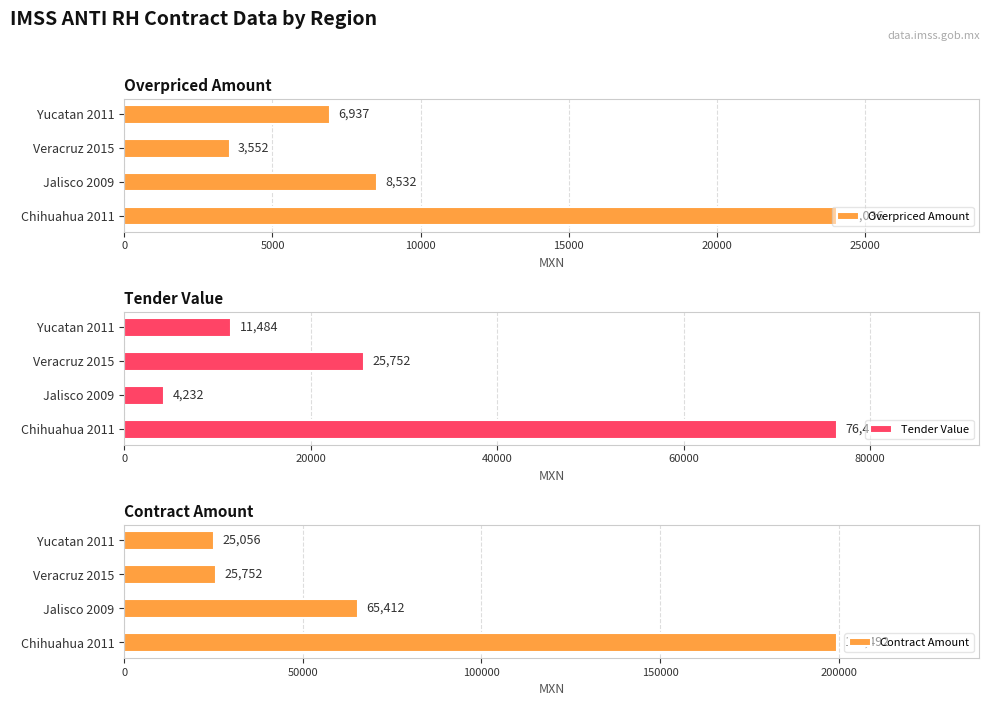

What is the value of the Overpriced Amount bar at the 2nd from the left?

8532.0